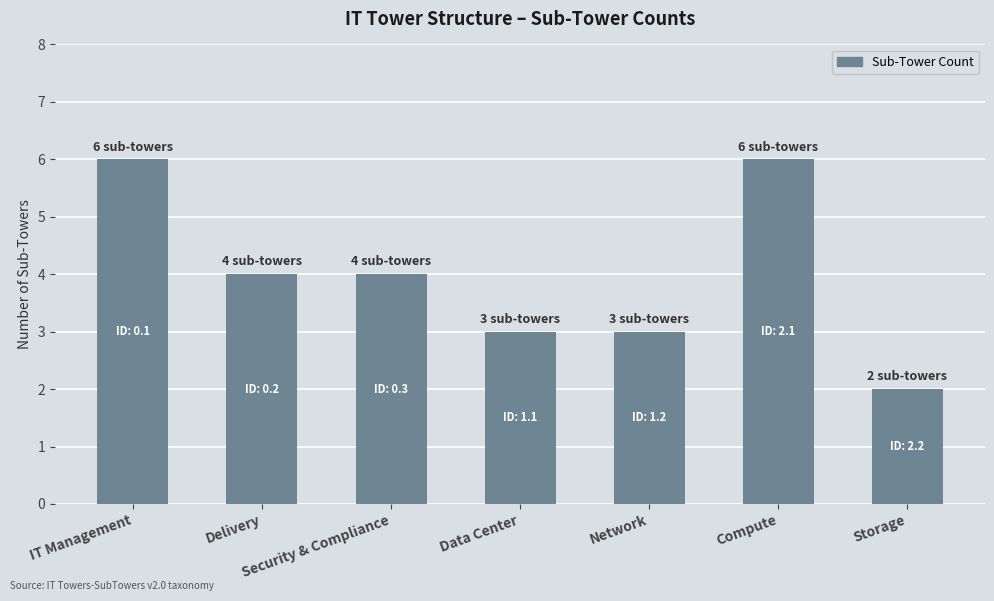

What is the change in value from Security & Compliance to Storage?

-2